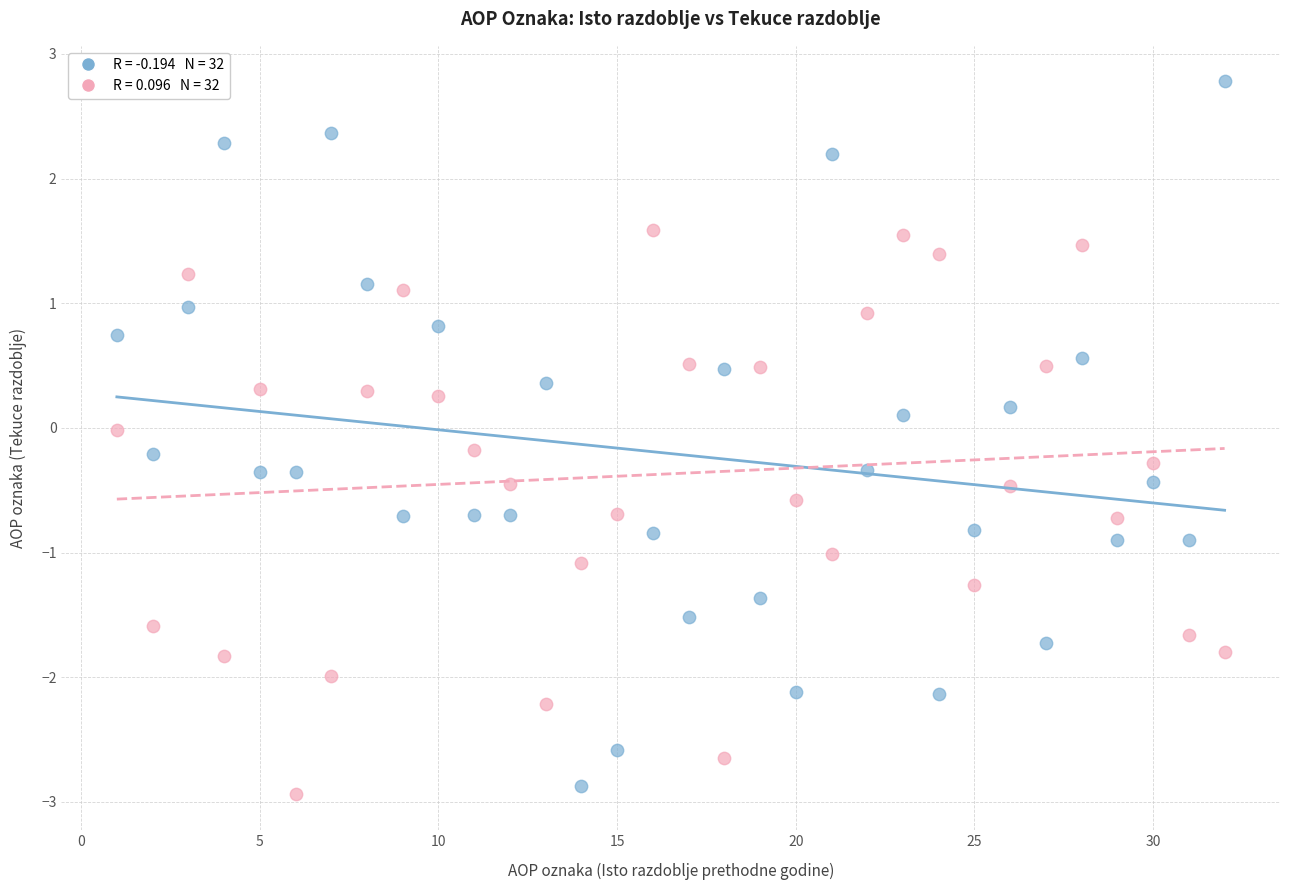

Across all data points, what is the range of Y values (max minus min)?

5.7